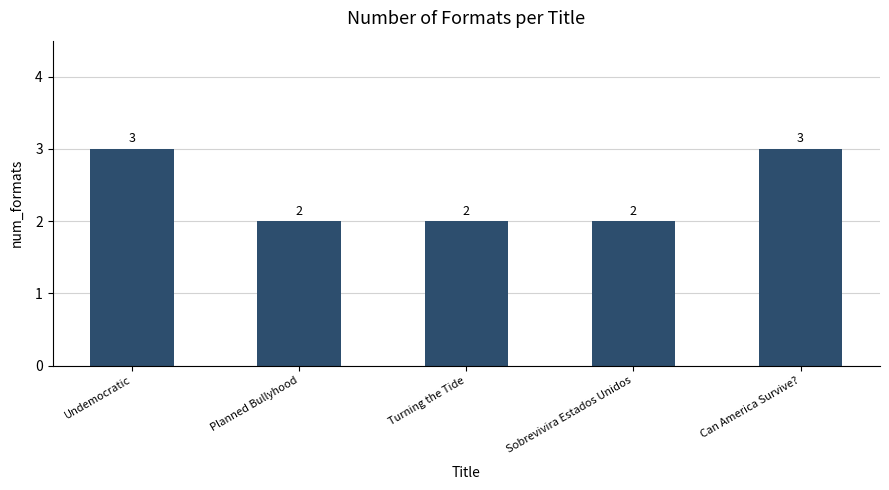

The chart shows a value of 2 at Planned Bullyhood. True or false?

True